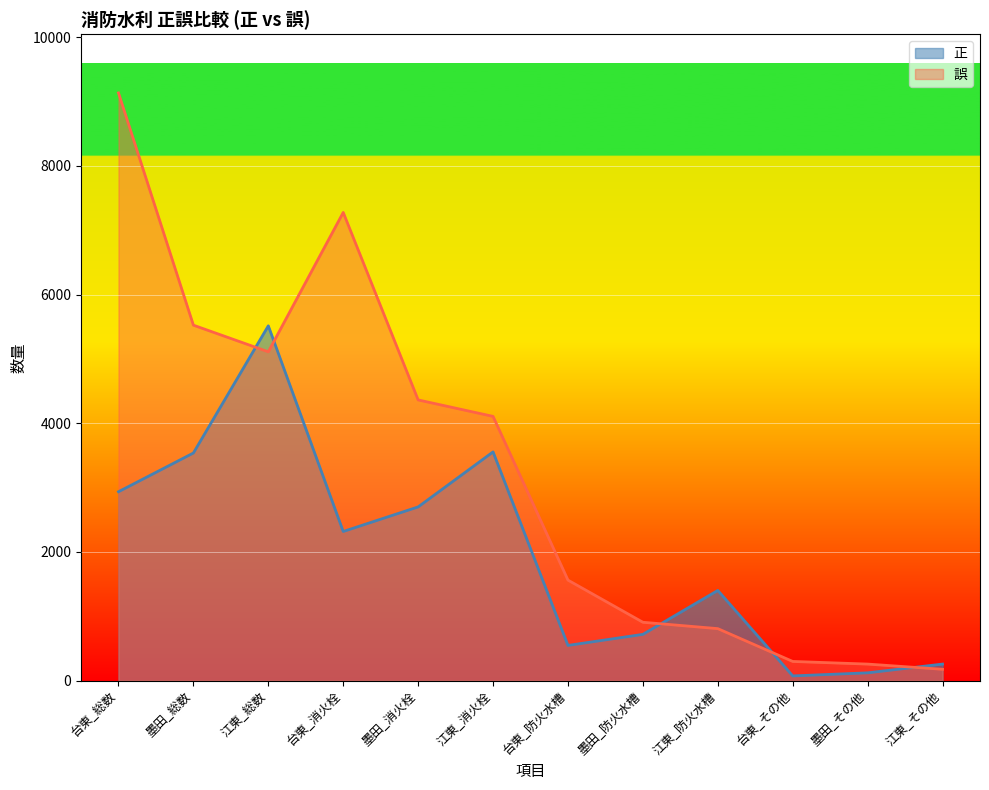

Rank the categories by 誤 value from highest to lowest.

台東_総数, 台東_消火栓, 墨田_総数, 江東_総数, 墨田_消火栓, 江東_消火栓, 台東_防火水槽, 墨田_防火水槽, 江東_防火水槽, 台東_その他, 墨田_その他, 江東_その他